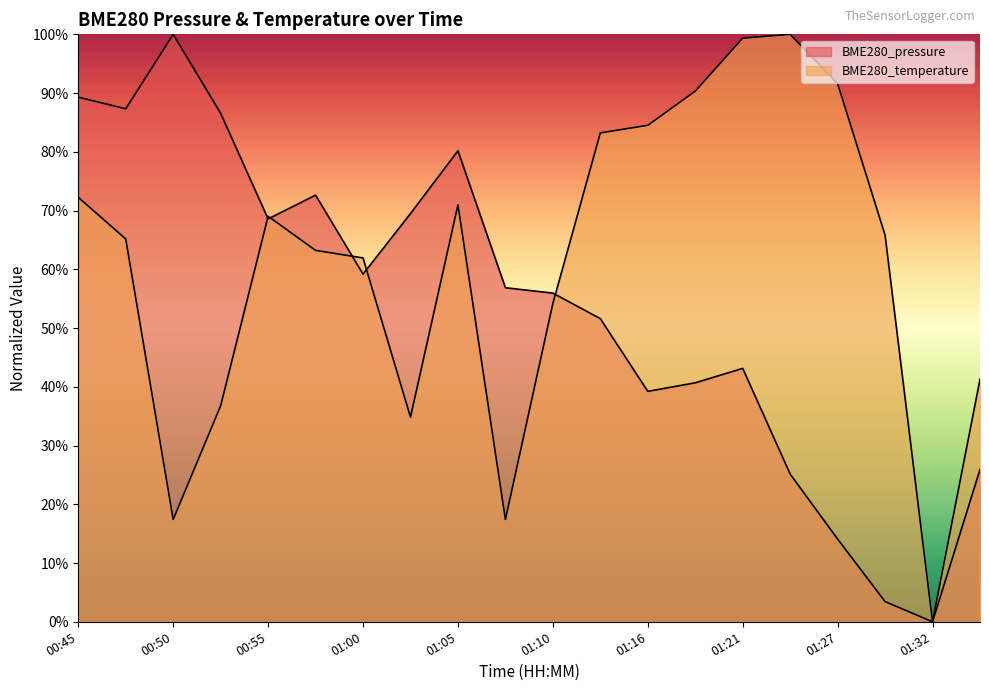

What is the label of the 2nd point from the left?

00:48